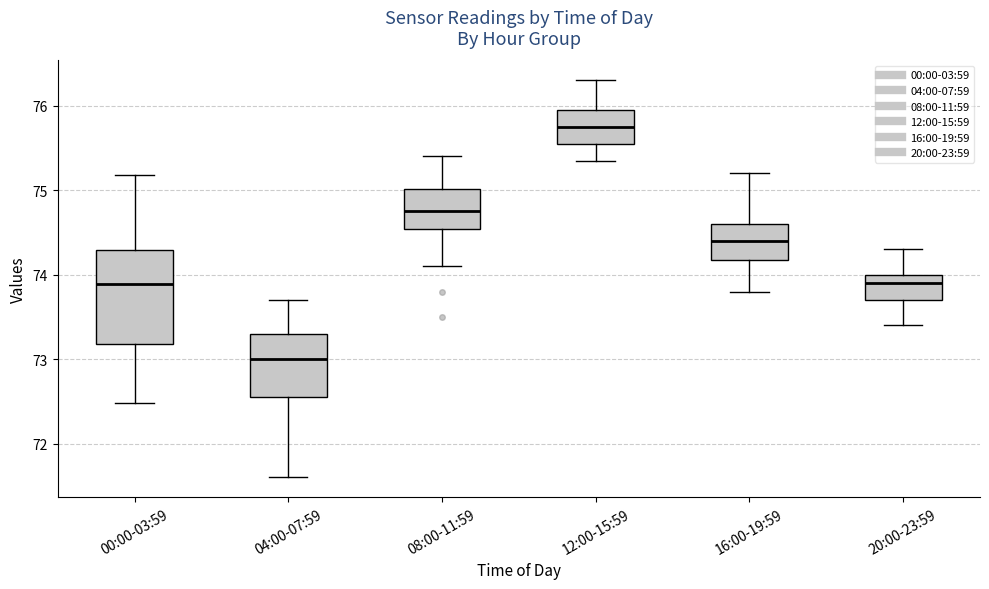

Reading left to right, transcribe this box plot: for each box, give where its median line is, the range the box spans, and where its two whiskers end, as read against the y-axis. The values are not printed on the chart, so give them approximately, as read against the axis.

00:00-03:59: median 73.9, box 73.2 to 74.3, whiskers 72.5 to 75.2
04:00-07:59: median 73.0, box 72.6 to 73.3, whiskers 71.6 to 73.7
08:00-11:59: median 74.8, box 74.5 to 75.0, whiskers 74.1 to 75.4
12:00-15:59: median 75.8, box 75.6 to 76.0, whiskers 75.4 to 76.3
16:00-19:59: median 74.4, box 74.2 to 74.6, whiskers 73.8 to 75.2
20:00-23:59: median 73.9, box 73.7 to 74.0, whiskers 73.4 to 74.3